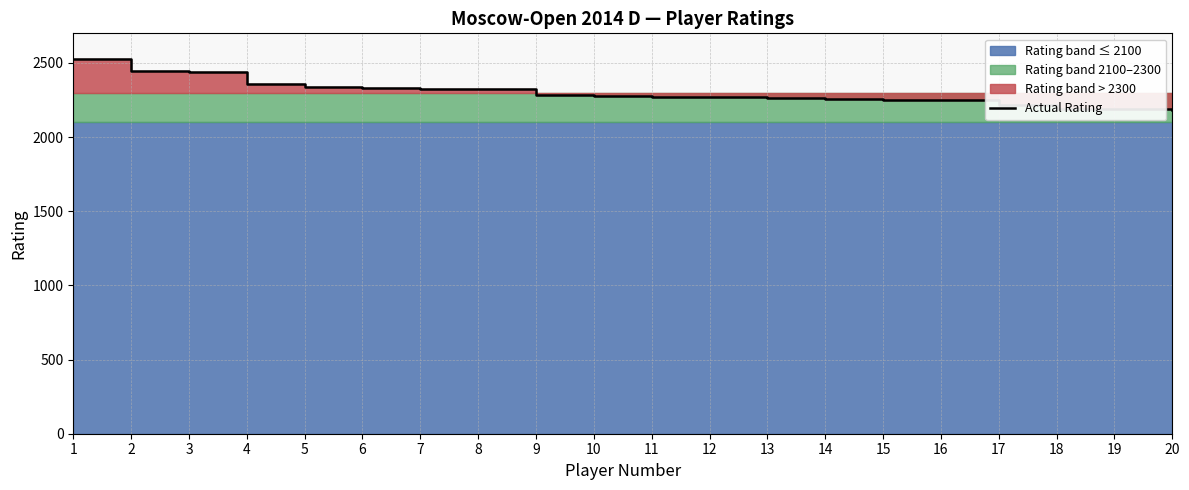

Reading right to left, list all the values displayed in this chart.

20=2180	19=2191	18=2193	17=2219	16=2248	15=2250	14=2255	13=2262	12=2270	11=2274	10=2278	9=2282	8=2323	7=2327	6=2331	5=2337	4=2361	3=2442	2=2447	1=2528